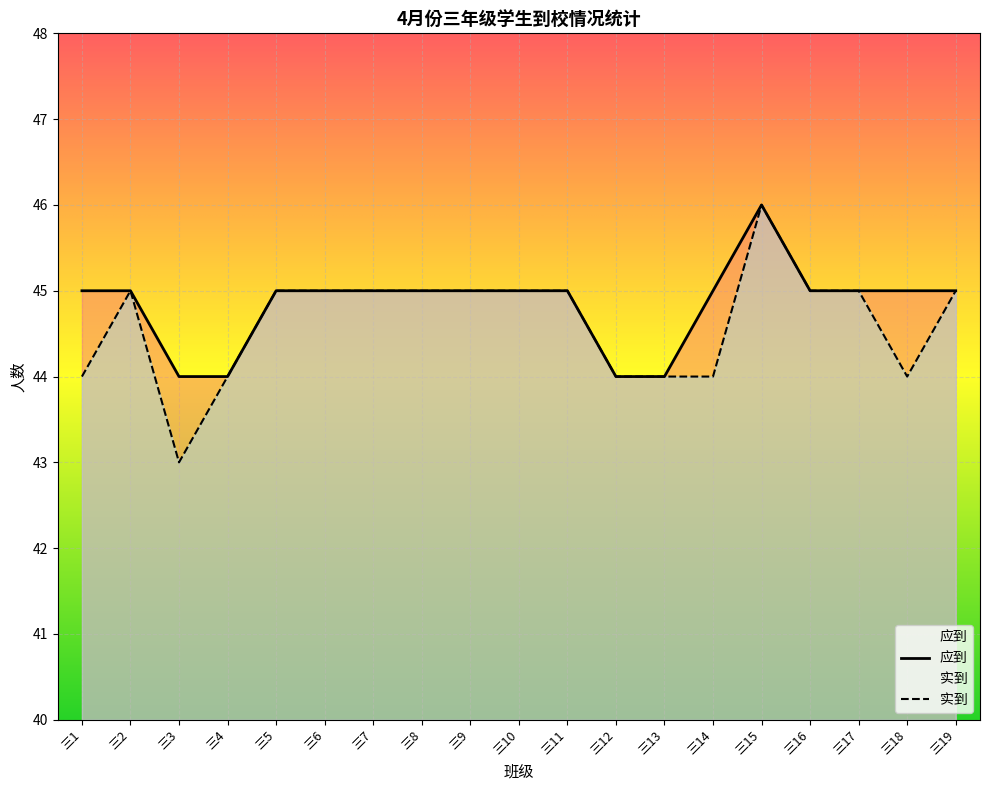

Reading right to left, extract all data points from this chart.

应到: 45	45	45	45	46	45	44	44	45	45	45	45	45	45	45	44	44	45	45
实到: 45	44	45	45	46	44	44	44	45	45	45	45	45	45	45	44	43	45	44